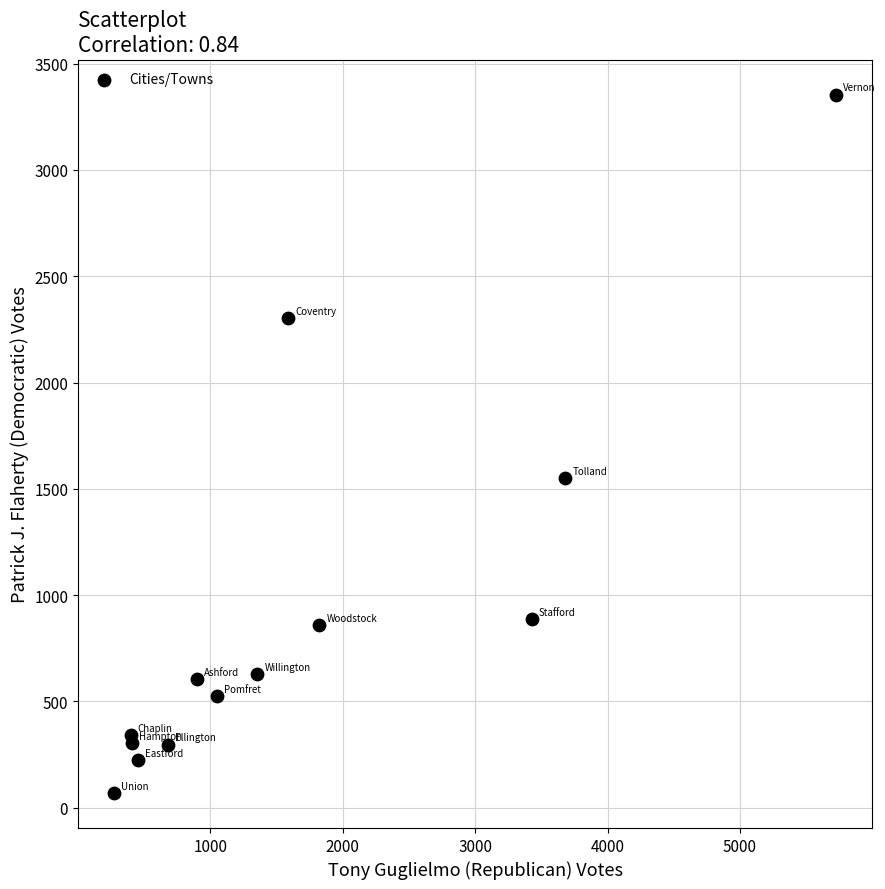

What is the range of Y values (max minus min)?

3285